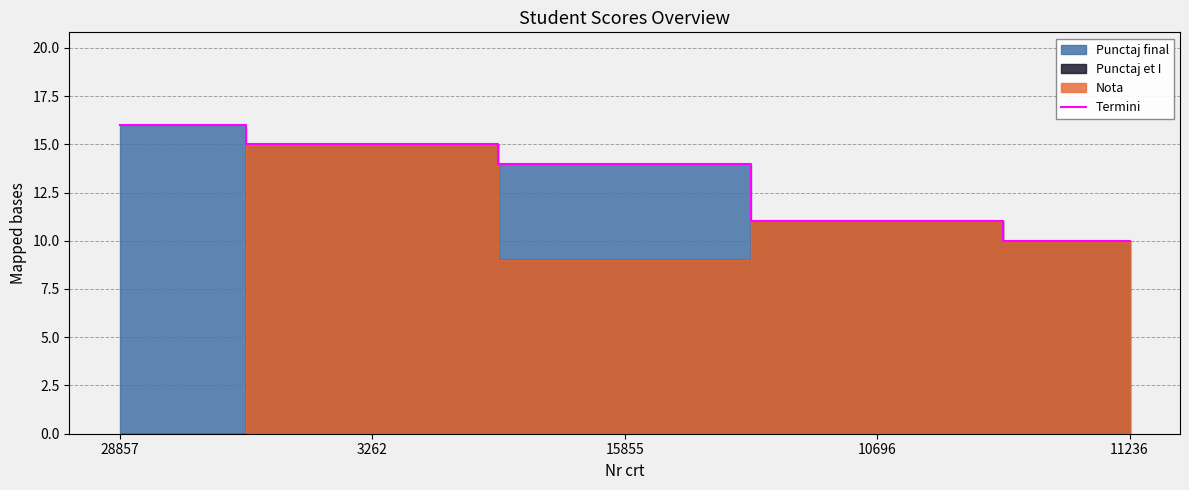

What is the value of the 4th point from the left?

11